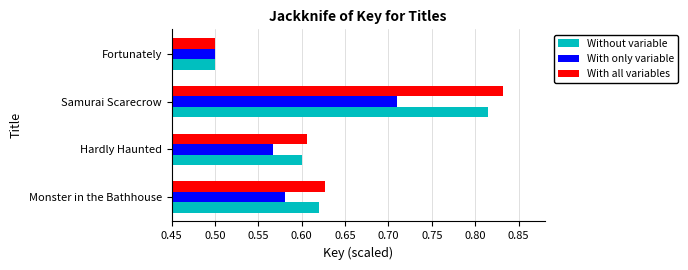

Which series changed the most between Hardly Haunted and Samurai Scarecrow?

With all variables